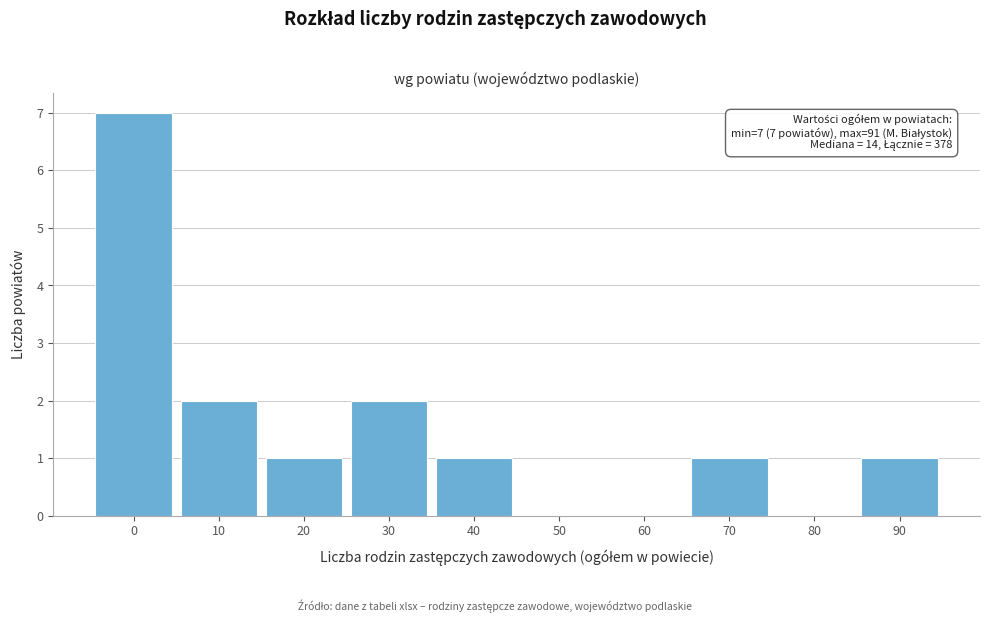

Reading left to right, extract all data points from this chart.

0=7	10=2	20=1	30=2	40=1	50=0	60=0	70=1	80=0	90=1